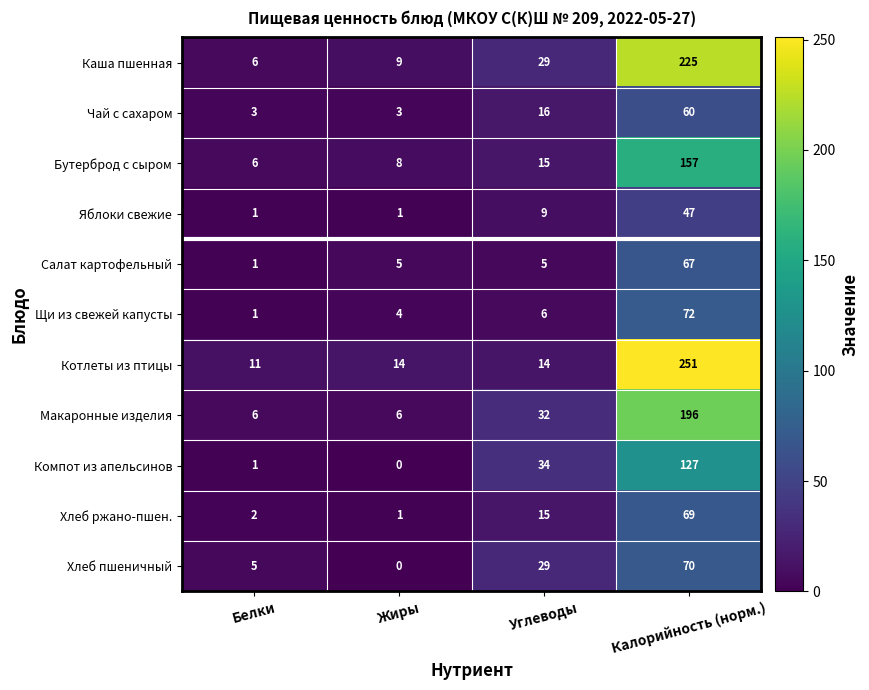

At which label is Хлеб ржано-пшен. closest to 35?

Углеводы